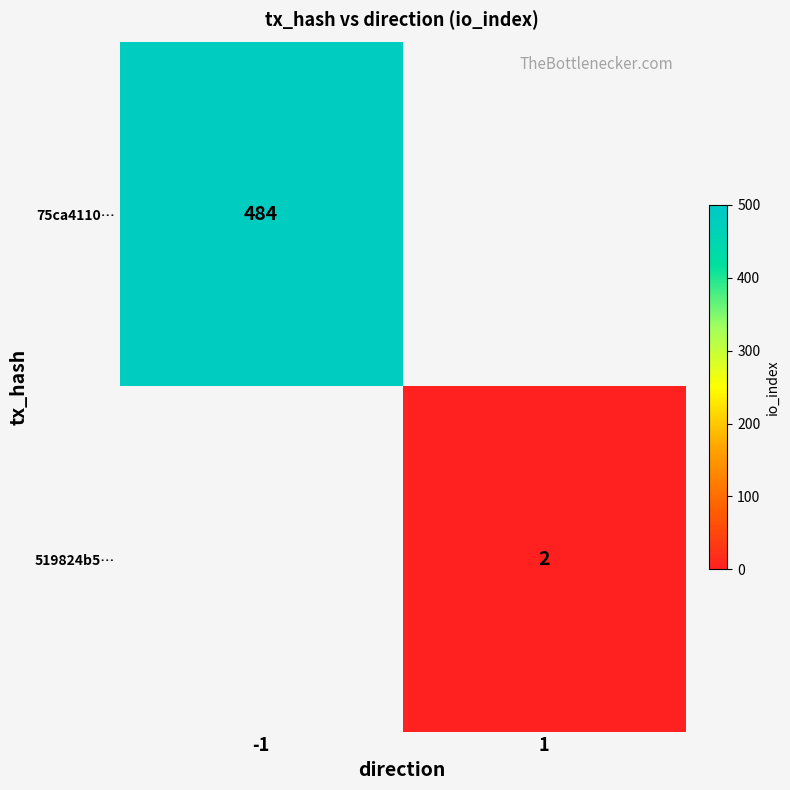

Is the value of 519824b5… at 1 greater than the value of 75ca4110… at -1?

No